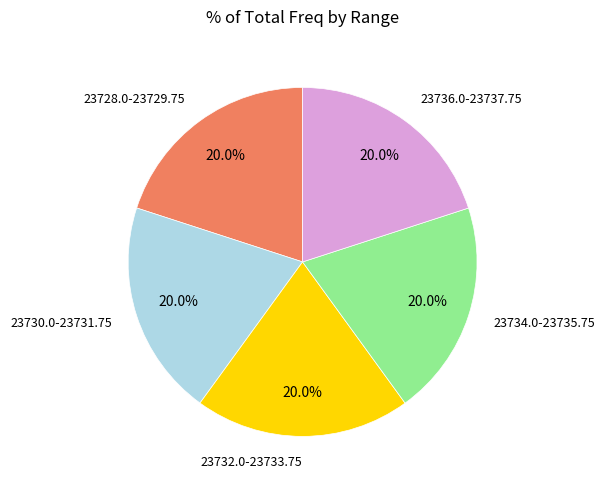

Is there any slice that represents more than half of the pie?

No